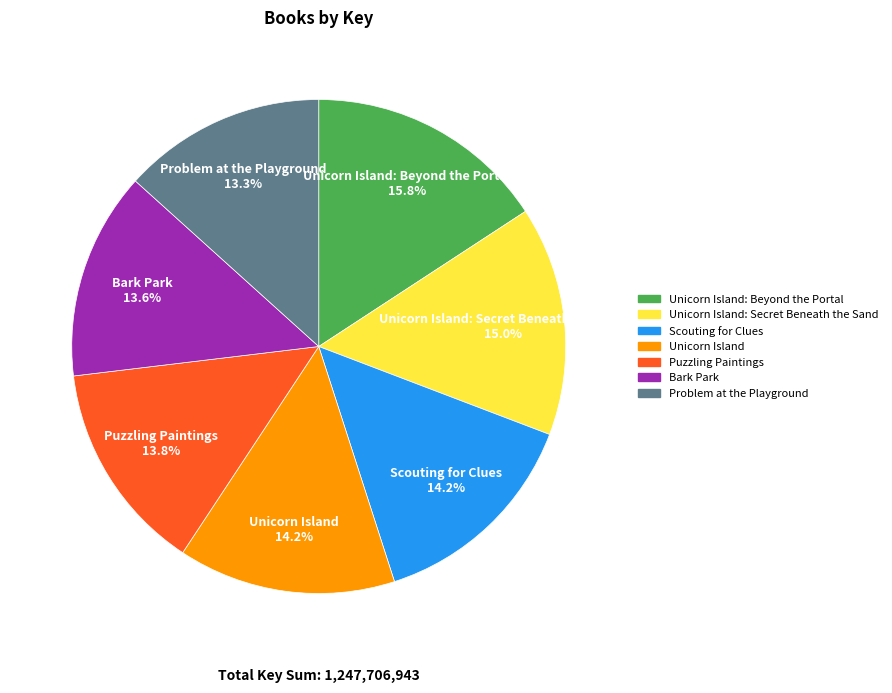

Does any single category account for the majority?

No